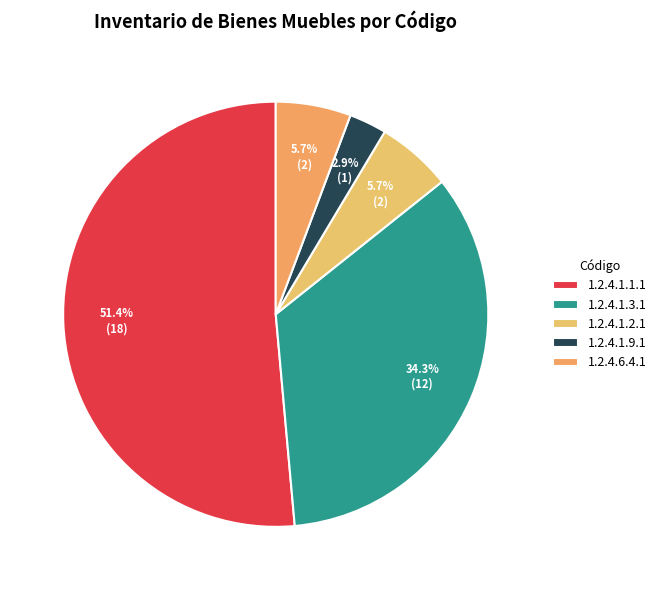

What is the change in value from 1.2.4.1.3.1 to 1.2.4.1.2.1?

-10